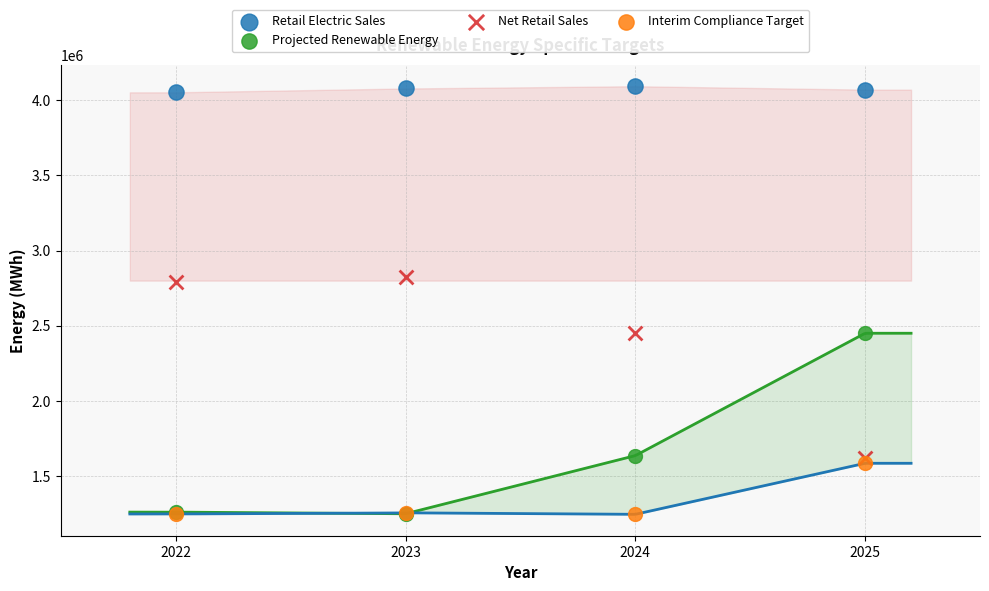

Across all series, what Y value is closest to 2669533?

2789017.2